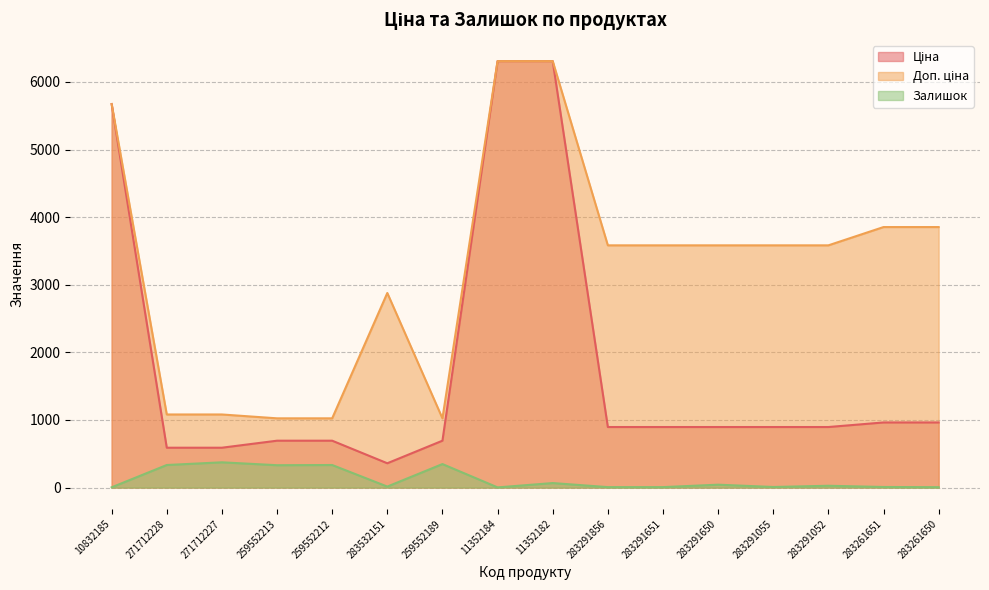

What is the average value of the Доп. ціна series?

3252.1